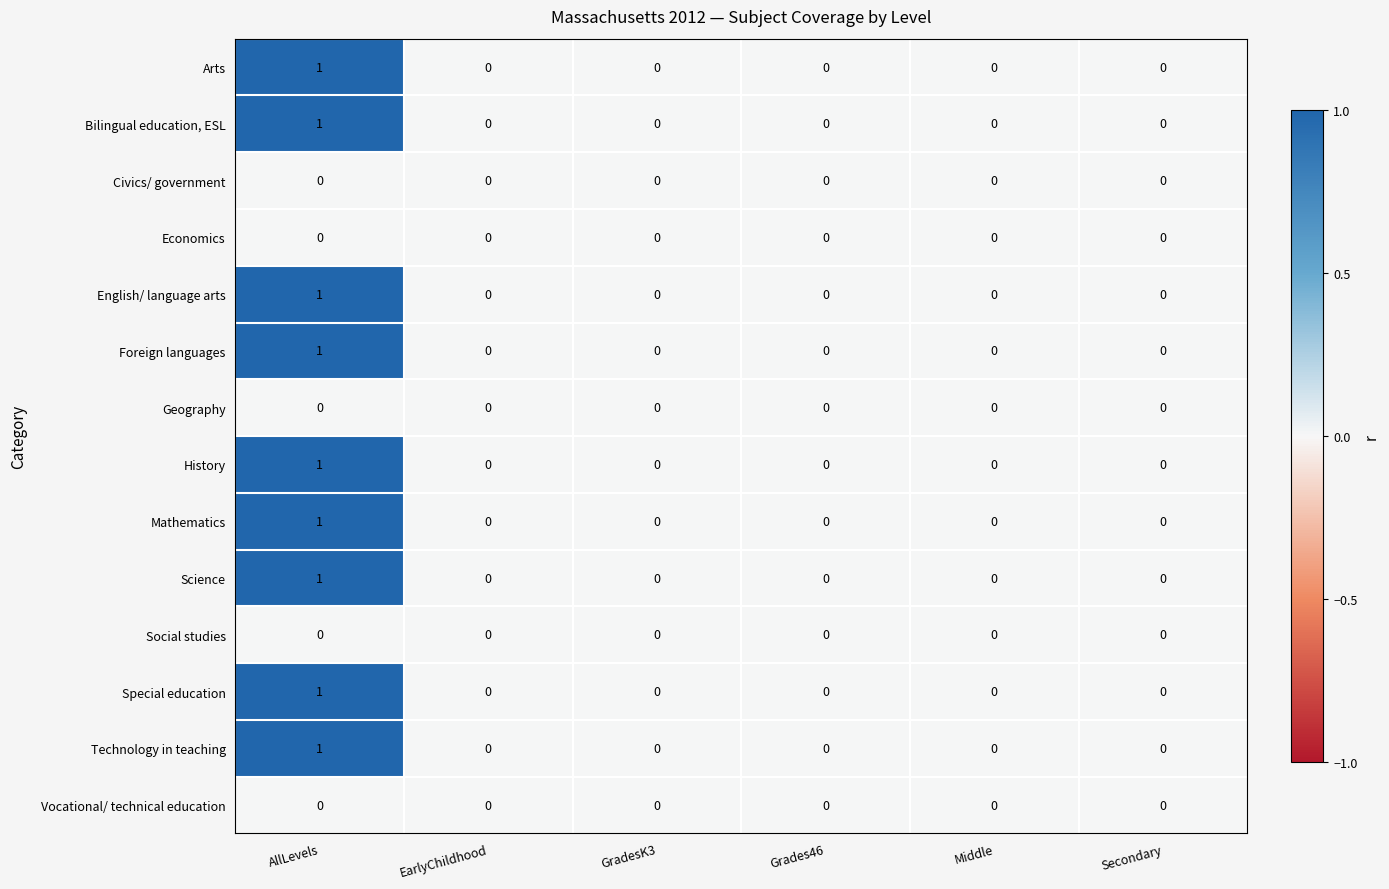

At which category is the sum across all series the highest?

AllLevels